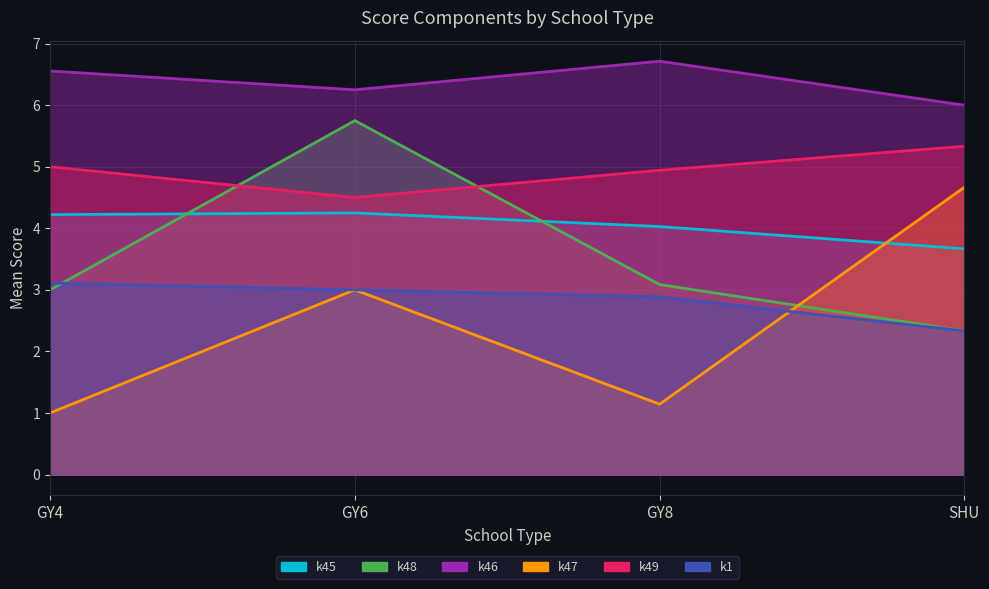

At how many categories does at least one series exceed 3?

4